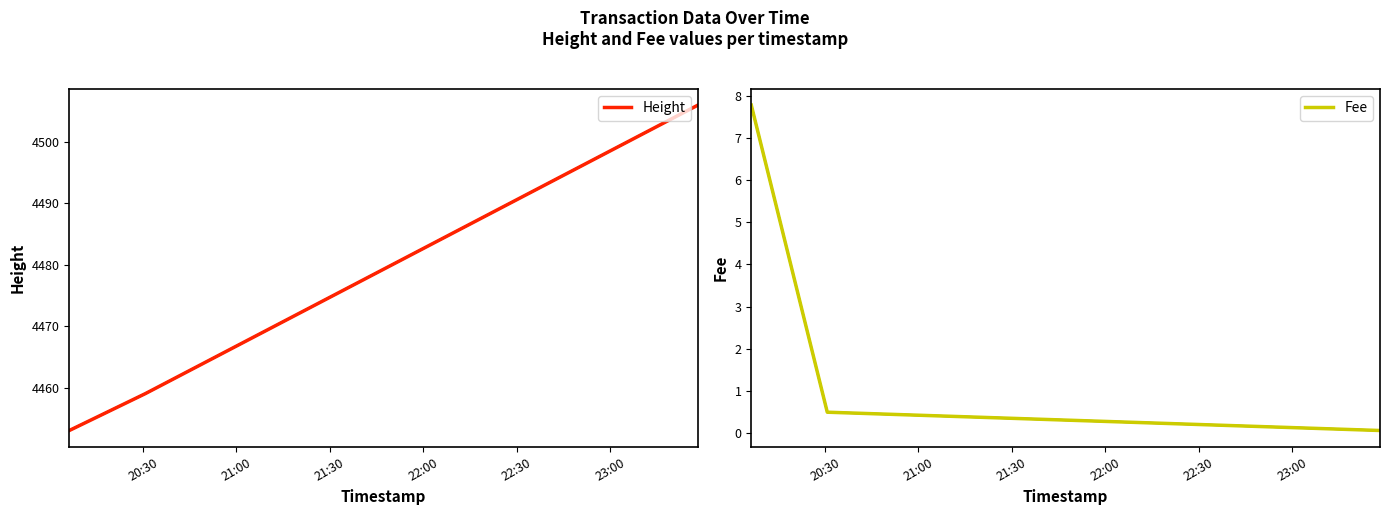

What is the minimum value for Height?

4453.0